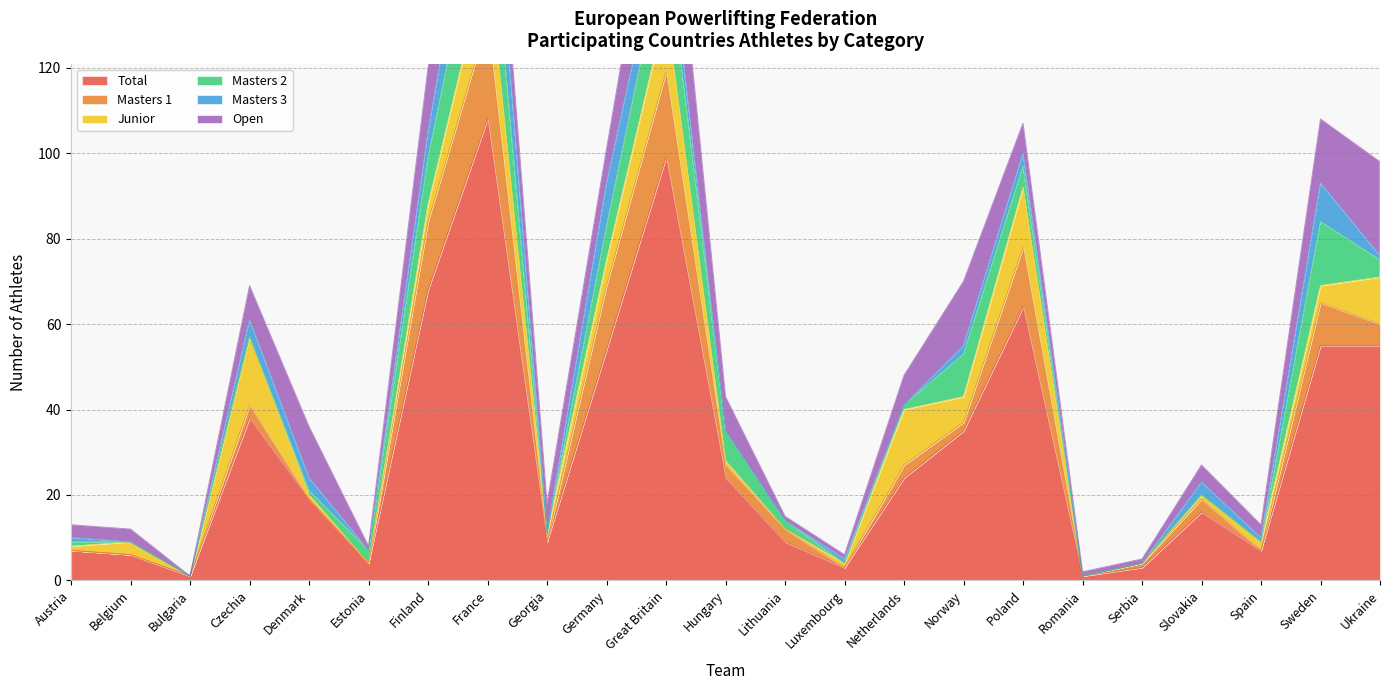

Reading left to right, what are all the values shown in this chart?

TOTAL: Austria=7	Belgium=6	Bulgaria=1	Czechia=38	Denmark=19	Estonia=4	Finland=68	France=108	Georgia=9	Germany=54	Great Britain=99	Hungary=24	Lithuania=9	Luxembourg=3	Netherlands=24	Norway=35	Poland=64	Romania=1	Serbia=3	Slovakia=16	Spain=7	Sweden=55	Ukraine=55
M1: Austria=0	Belgium=0	Bulgaria=0	Czechia=3	Denmark=0	Estonia=0	Finland=16	France=23	Georgia=0	Germany=15	Great Britain=20	Hungary=3	Lithuania=3	Luxembourg=0	Netherlands=3	Norway=2	Poland=14	Romania=0	Serbia=1	Slovakia=3	Spain=0	Sweden=10	Ukraine=5
J: Austria=1	Belgium=3	Bulgaria=0	Czechia=16	Denmark=1	Estonia=0	Finland=4	France=15	Georgia=2	Germany=6	Great Britain=15	Hungary=1	Lithuania=0	Luxembourg=1	Netherlands=13	Norway=6	Poland=14	Romania=0	Serbia=0	Slovakia=1	Spain=2	Sweden=4	Ukraine=11
M2: Austria=1	Belgium=0	Bulgaria=0	Czechia=0	Denmark=1	Estonia=3	Finland=11	France=21	Georgia=0	Germany=8	Great Britain=16	Hungary=7	Lithuania=2	Luxembourg=0	Netherlands=1	Norway=10	Poland=5	Romania=0	Serbia=0	Slovakia=0	Spain=0	Sweden=15	Ukraine=4
M3: Austria=1	Belgium=0	Bulgaria=0	Czechia=4	Denmark=3	Estonia=0	Finland=6	France=18	Georgia=0	Germany=10	Great Britain=7	Hungary=0	Lithuania=0	Luxembourg=1	Netherlands=0	Norway=2	Poland=3	Romania=0	Serbia=0	Slovakia=3	Spain=1	Sweden=9	Ukraine=1
O: Austria=3	Belgium=3	Bulgaria=0	Czechia=8	Denmark=12	Estonia=1	Finland=15	France=11	Georgia=7	Germany=8	Great Britain=25	Hungary=8	Lithuania=1	Luxembourg=1	Netherlands=7	Norway=15	Poland=7	Romania=1	Serbia=1	Slovakia=4	Spain=3	Sweden=15	Ukraine=22